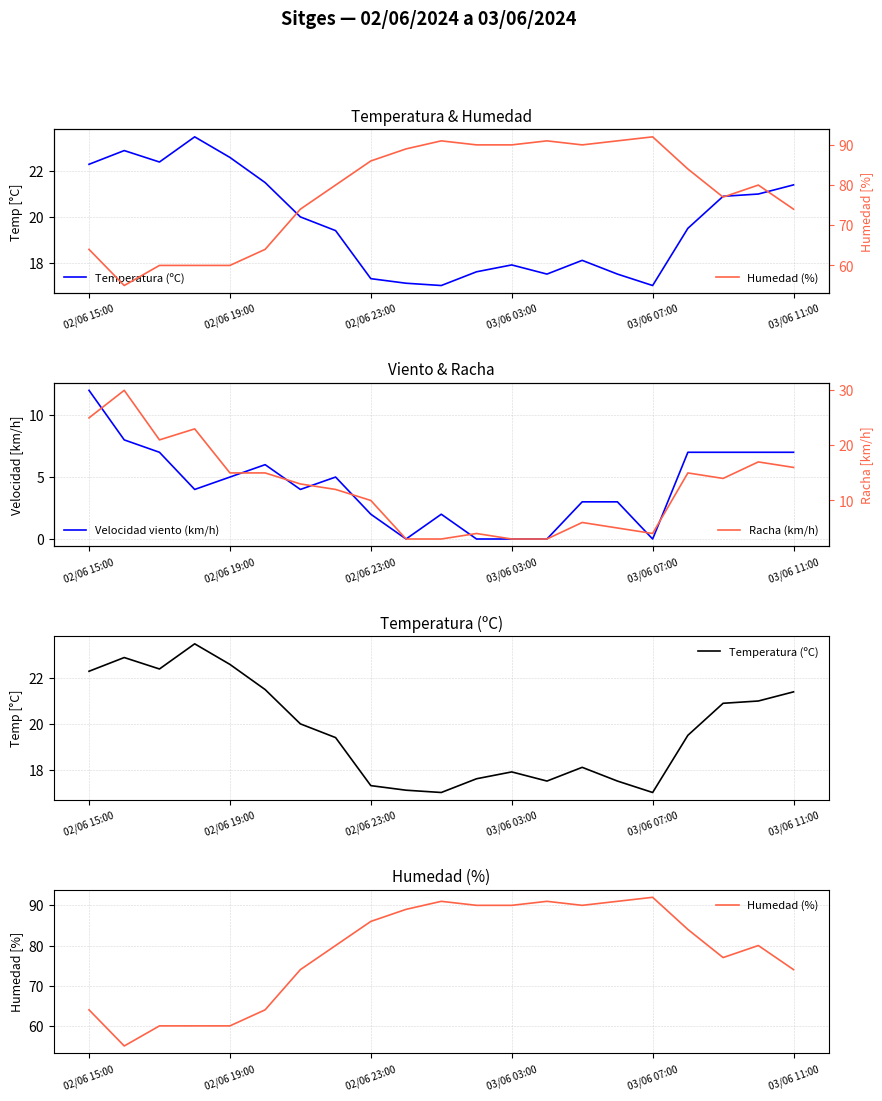

What value does the Temperatura (ºC) series have at 15?

17.5